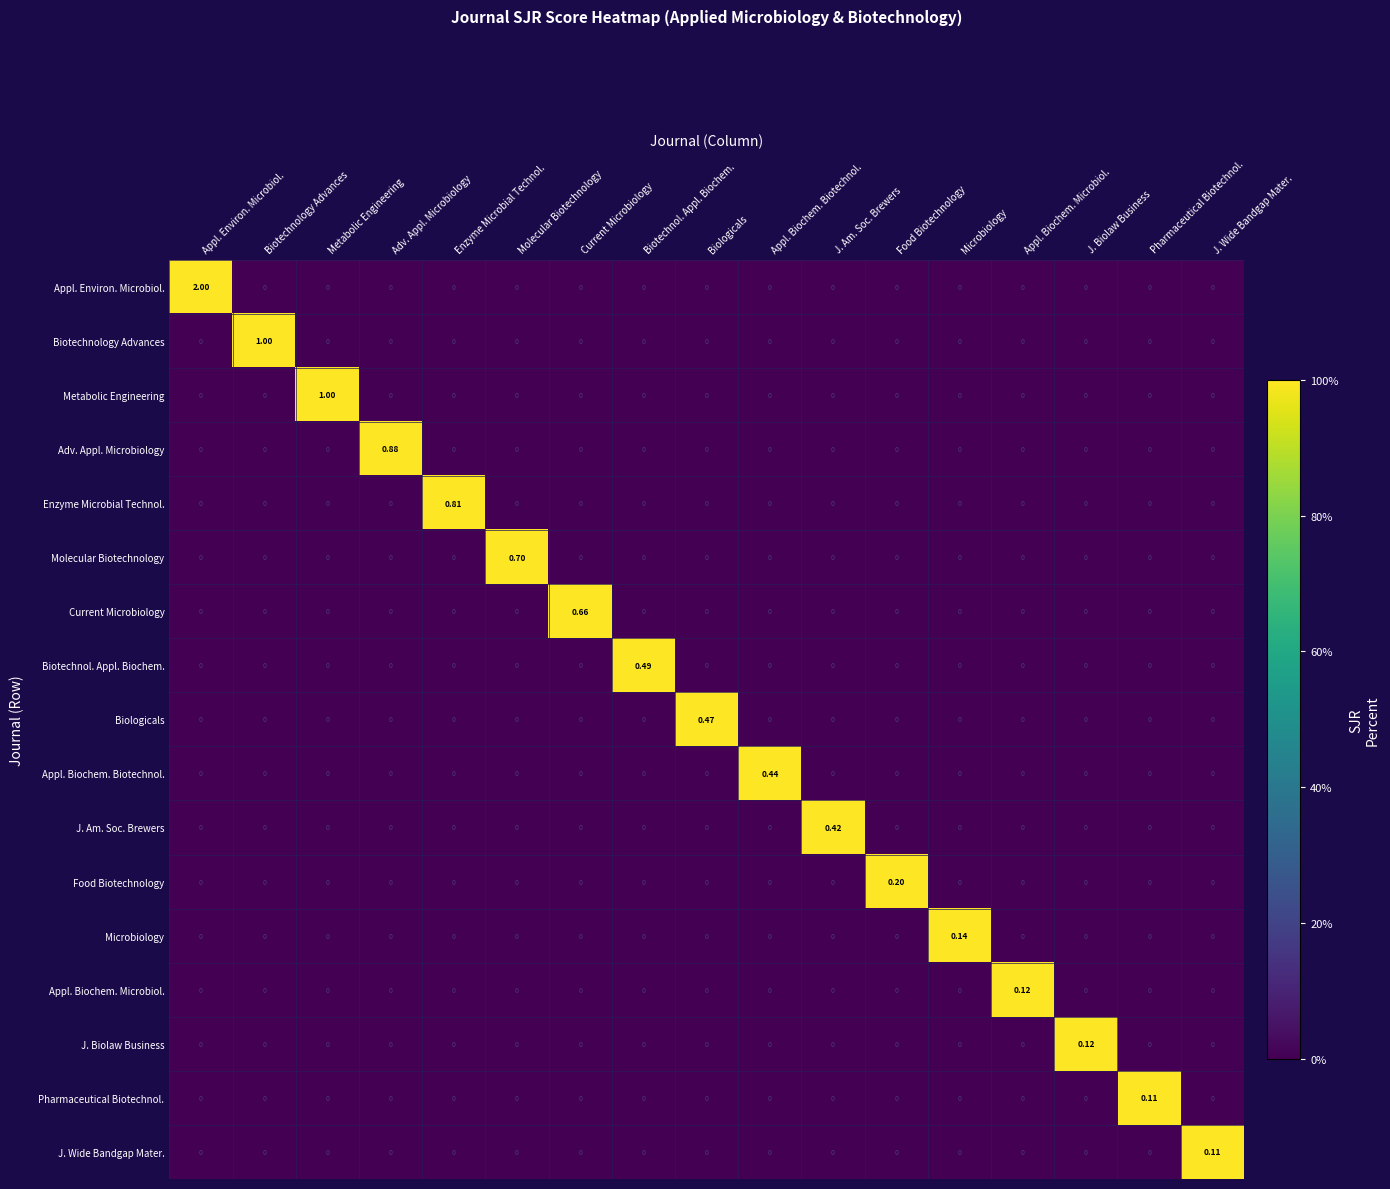

At which category is the sum across all series the highest?

Appl. Environ. Microbiol.